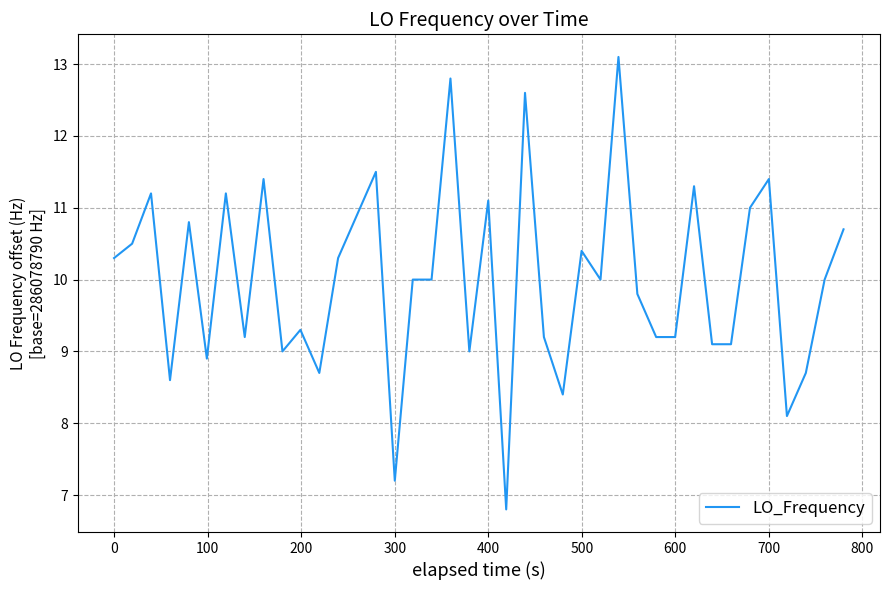

What is the average value?

10.0